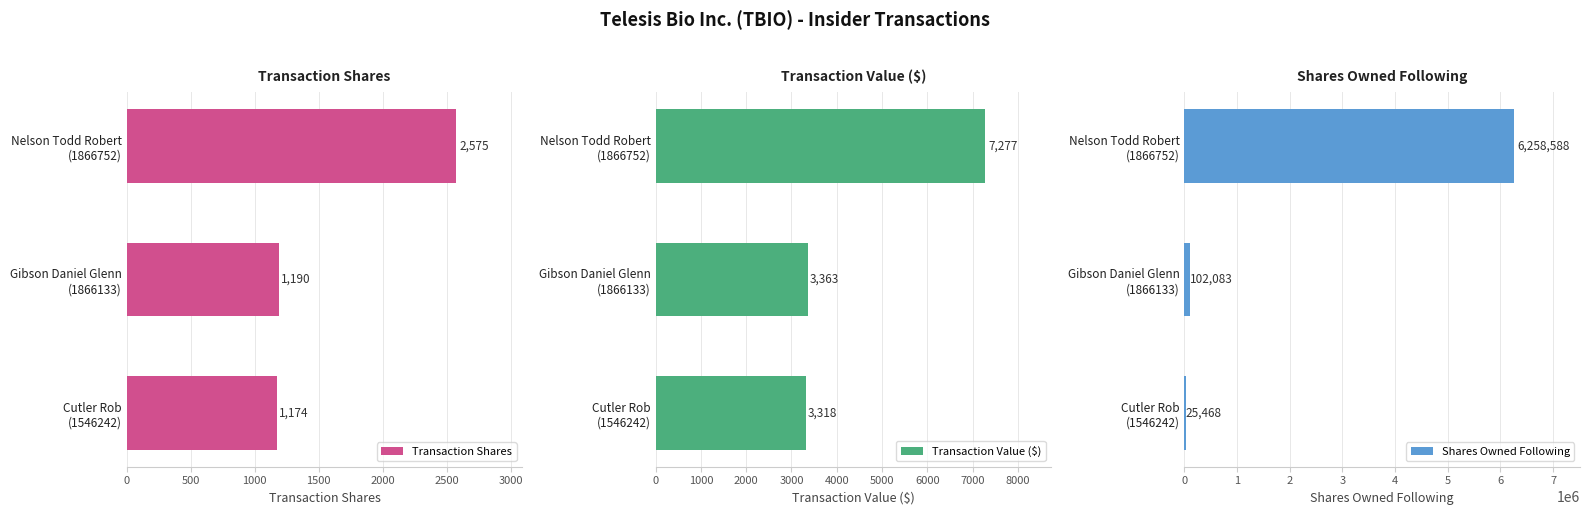

How many values in the Transaction Shares series exceed 1190?

1